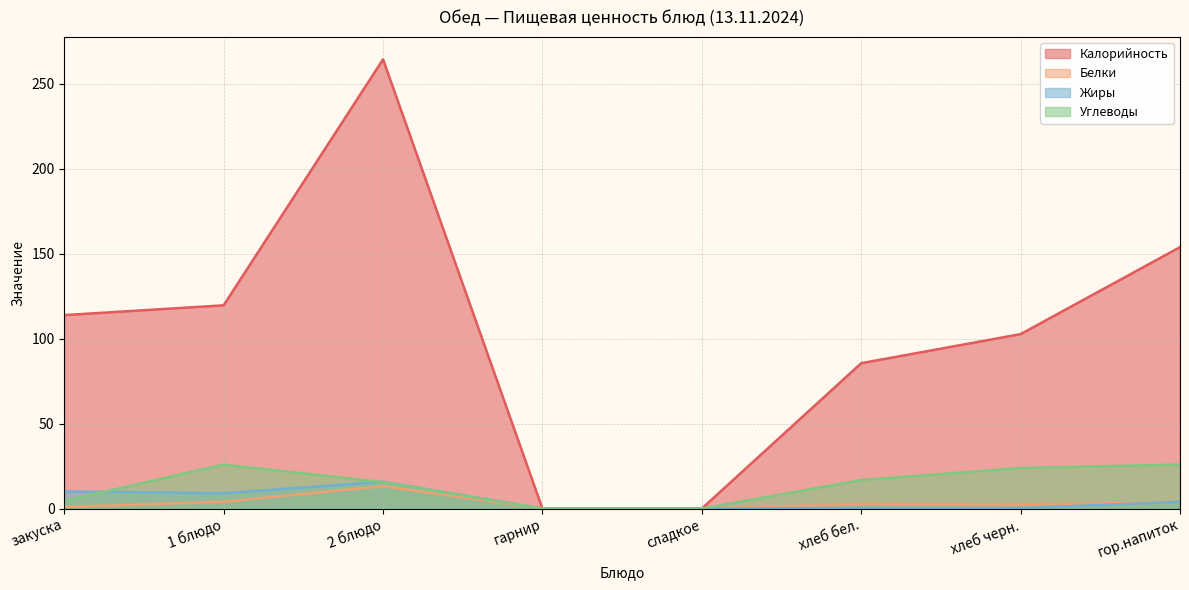

How many interior local peaks does the Углеводы series have?

1